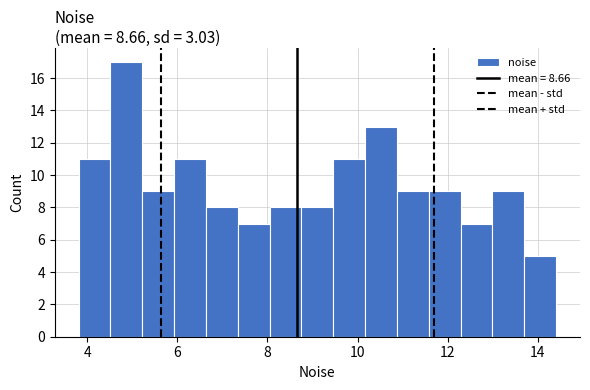

Read against the x-axis, roughly where is the centre of the tallest bar?

4.8